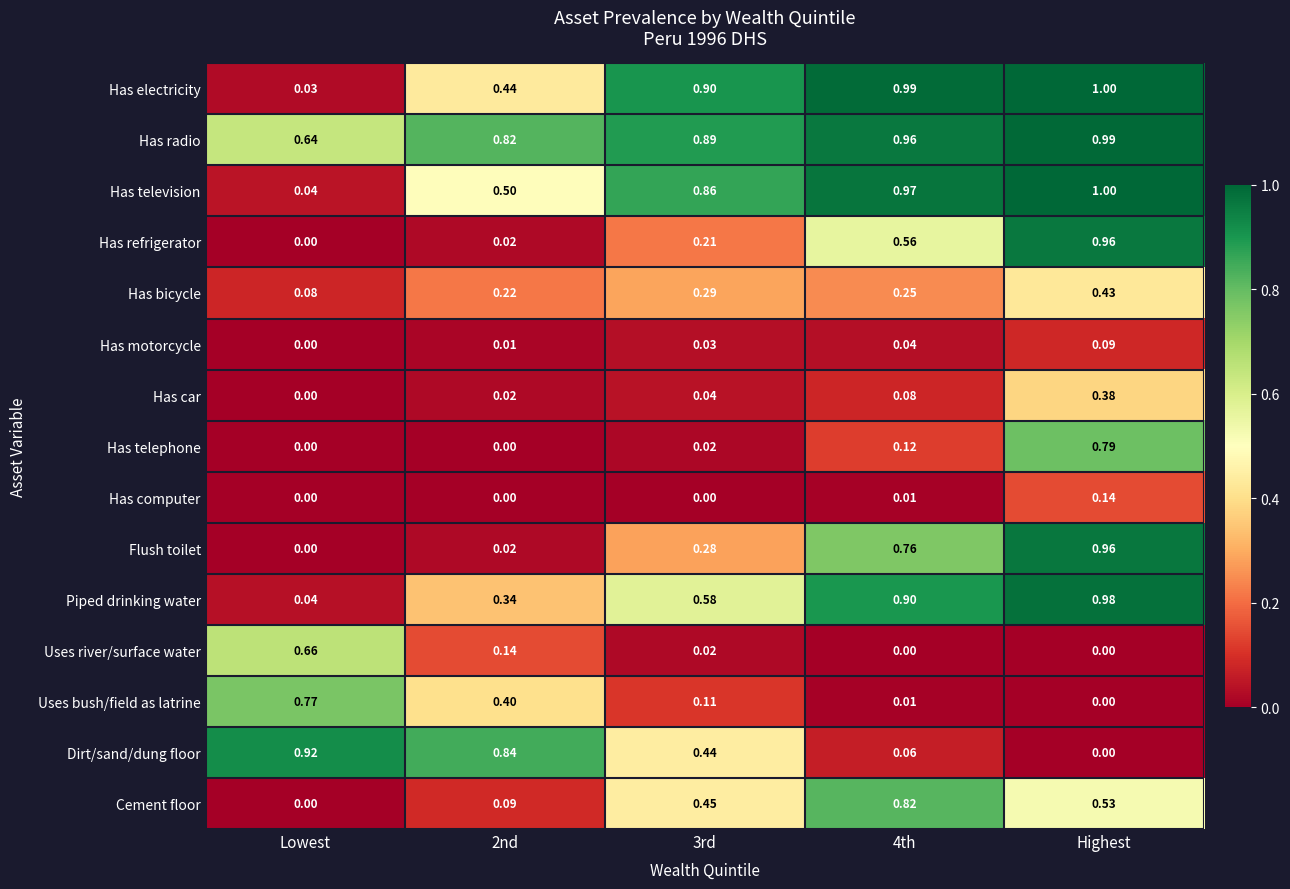

Which series has the largest total across all categories?

Has radio